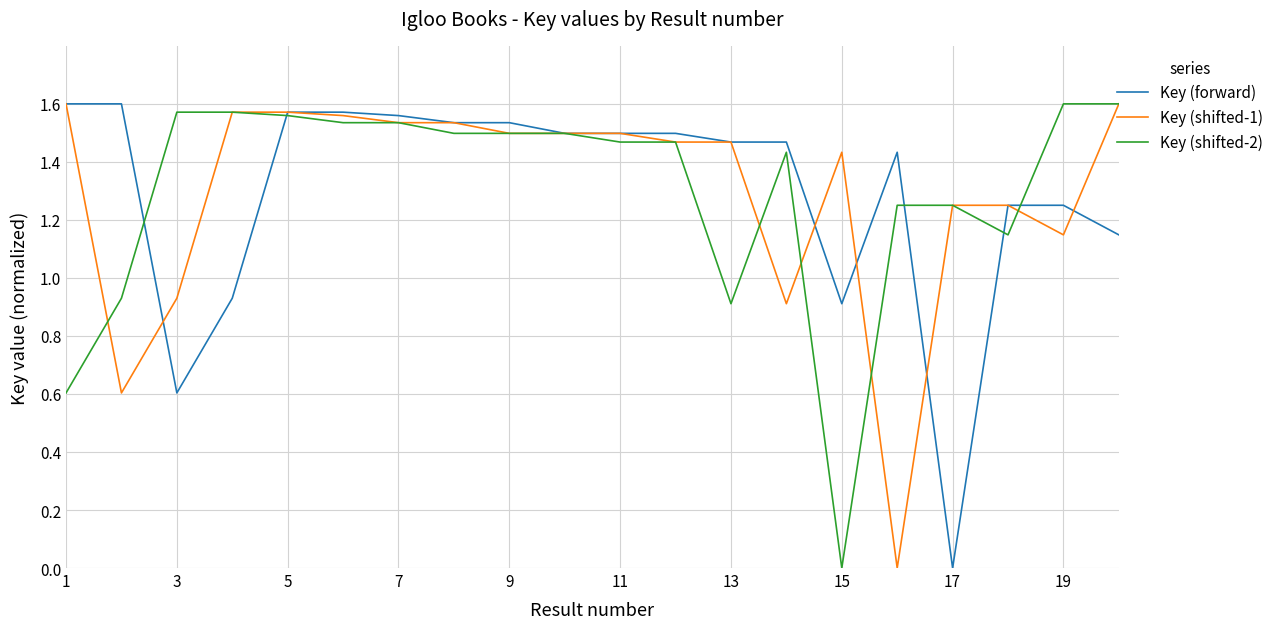

How many intersections are there between Key (shifted-2) and Key (forward)?

7